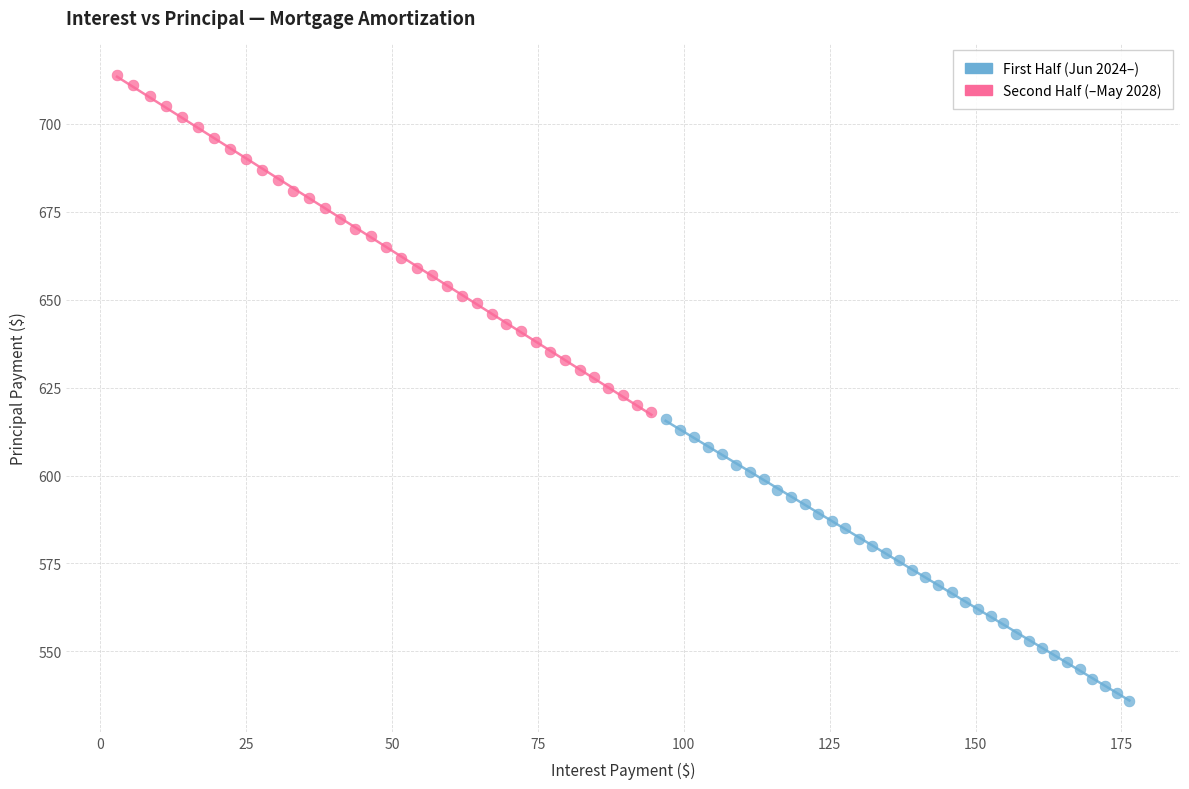

What are all the series names shown in the legend?

First Half (Jun 2024–), Second Half (–May 2028)